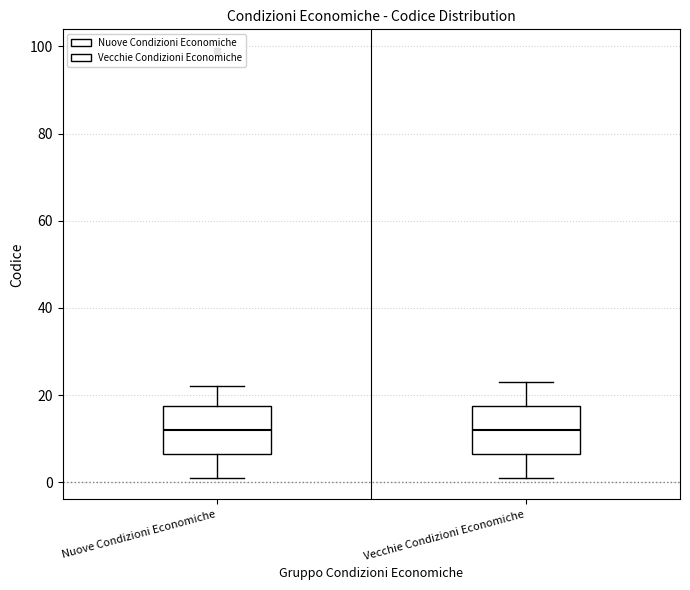

Where does the lower whisker of the box for Vecchie Condizioni Economiche end on the y-axis? The values are not printed on the chart, so give them approximately, as read against the axis.

2